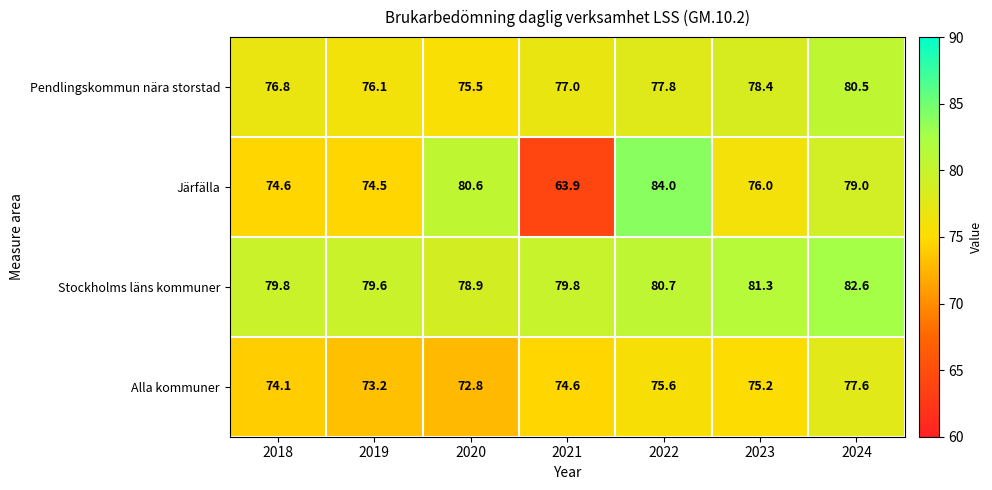

Reading left to right, extract all data points from this chart.

Pendlingskommun nära storstad: 76.8	76.1	75.5	77.0	77.8	78.4	80.5
Järfälla: 74.6	74.5	80.6	63.9	84.0	76.0	79.0
Stockholms läns kommuner: 79.8	79.6	78.9	79.8	80.7	81.3	82.6
Alla kommuner: 74.1	73.2	72.8	74.6	75.6	75.2	77.6